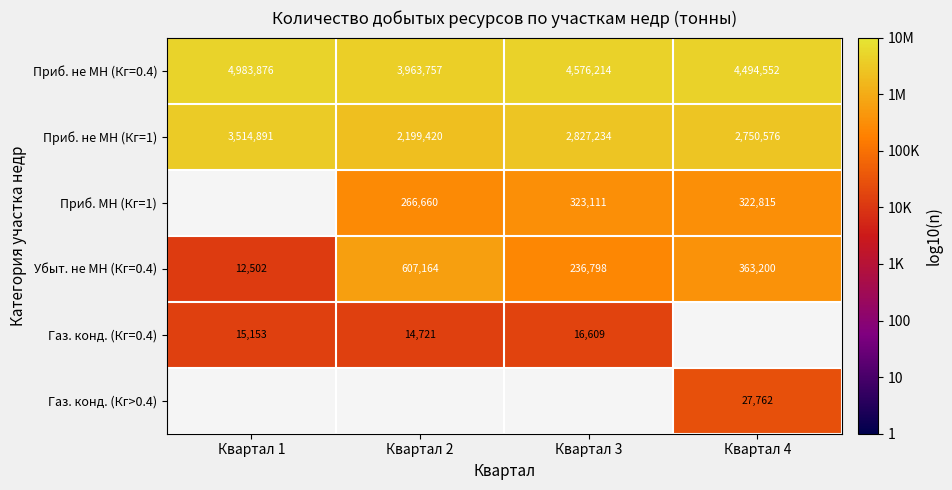

Is the value of Убыт. не МН (Кг=0.4) at Квартал 2 greater than the value of Газ. конд. (Кг=0.4) at Квартал 1?

Yes